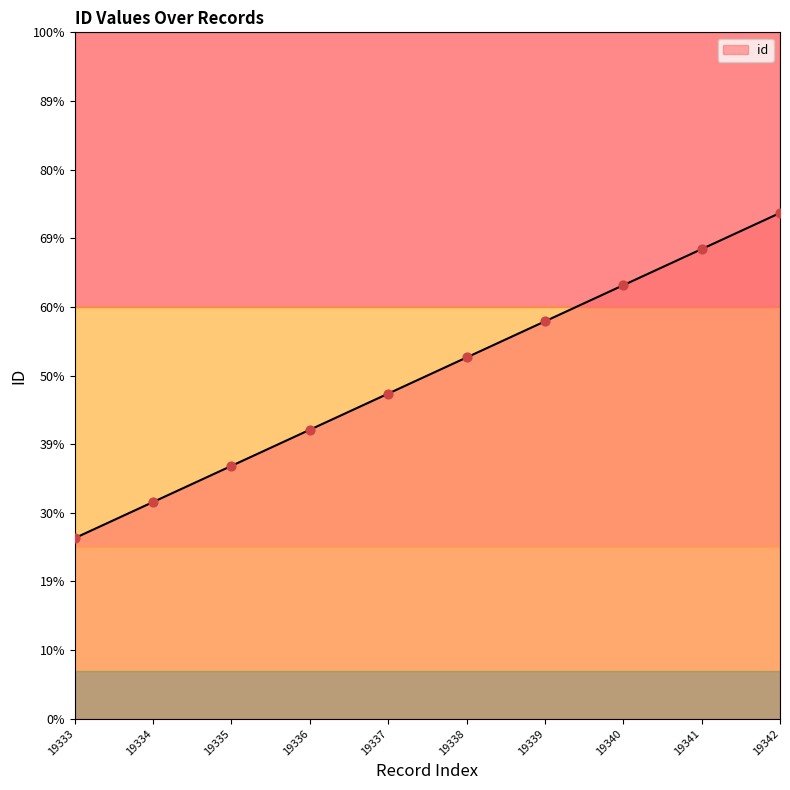

Approximately how many times larger is the value at 19342 compared to 19333?

1.0